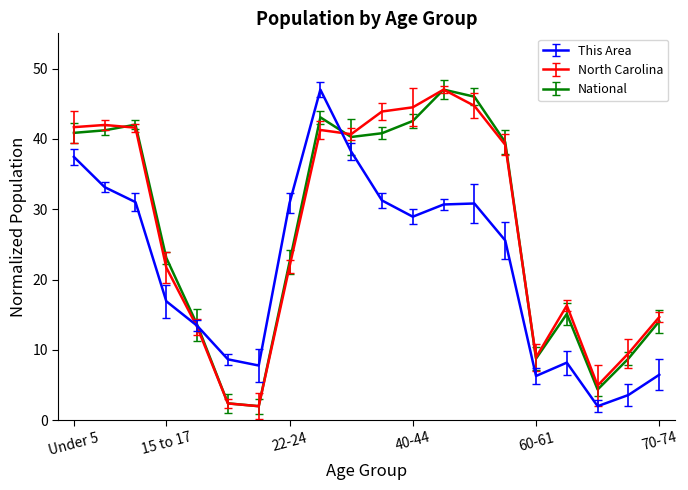

How many series are shown in this chart?

3